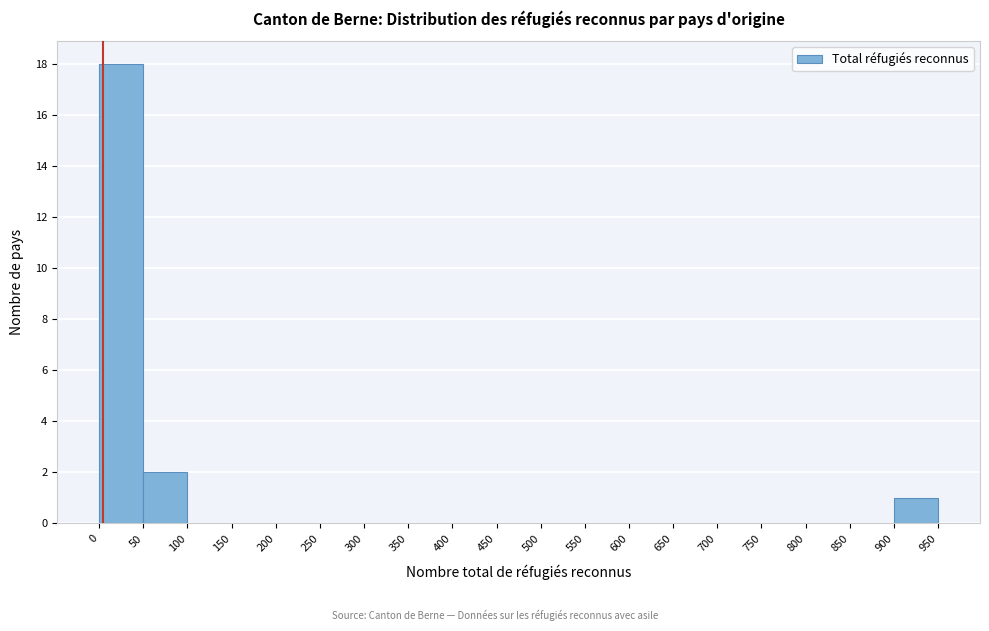

Which range on the x-axis has the tallest bar?

0 to 50